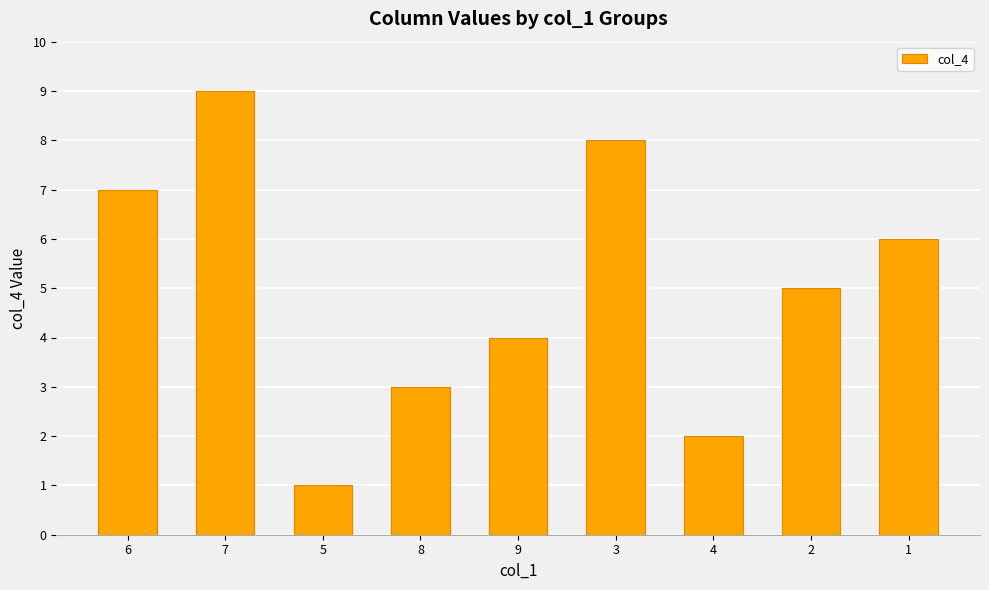

Approximately how many times larger is the value at 6 compared to 7?

0.8